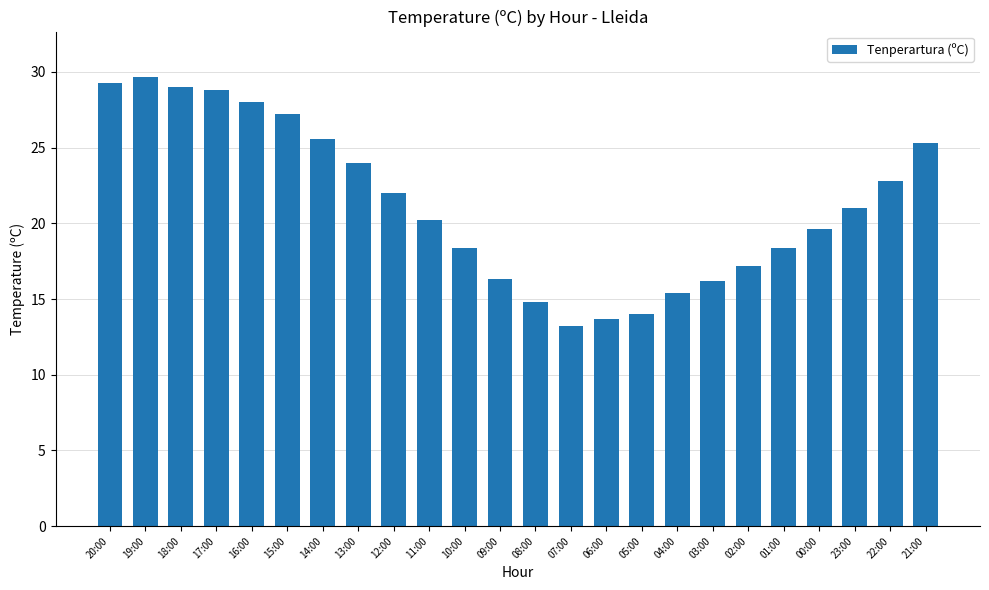

True or false: the data shows 28.8 at 17:00.

True